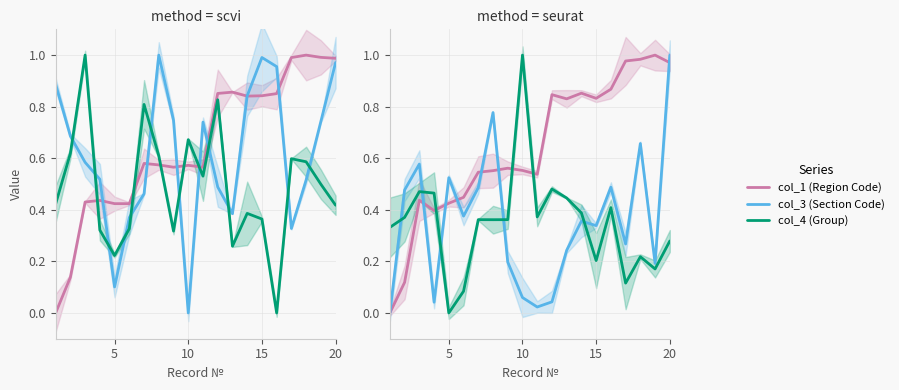

The col_4 (Group) series shows 0.7 at 8. True or false?

False